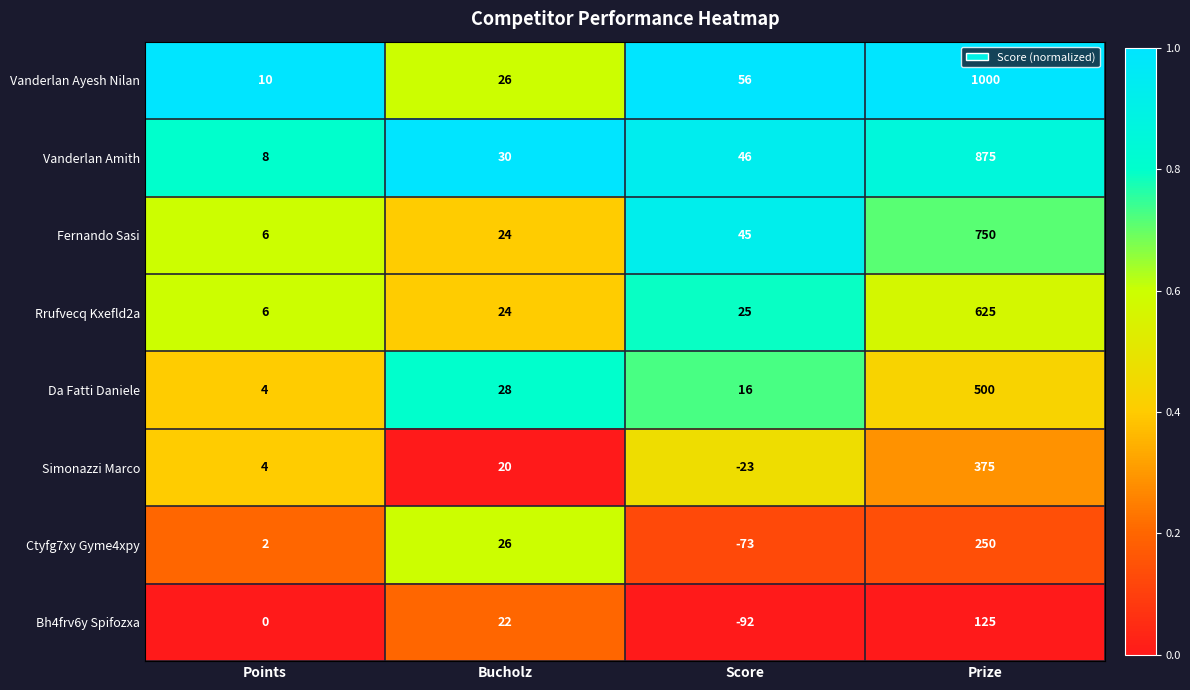

At which category is the sum across all series the highest?

Prize